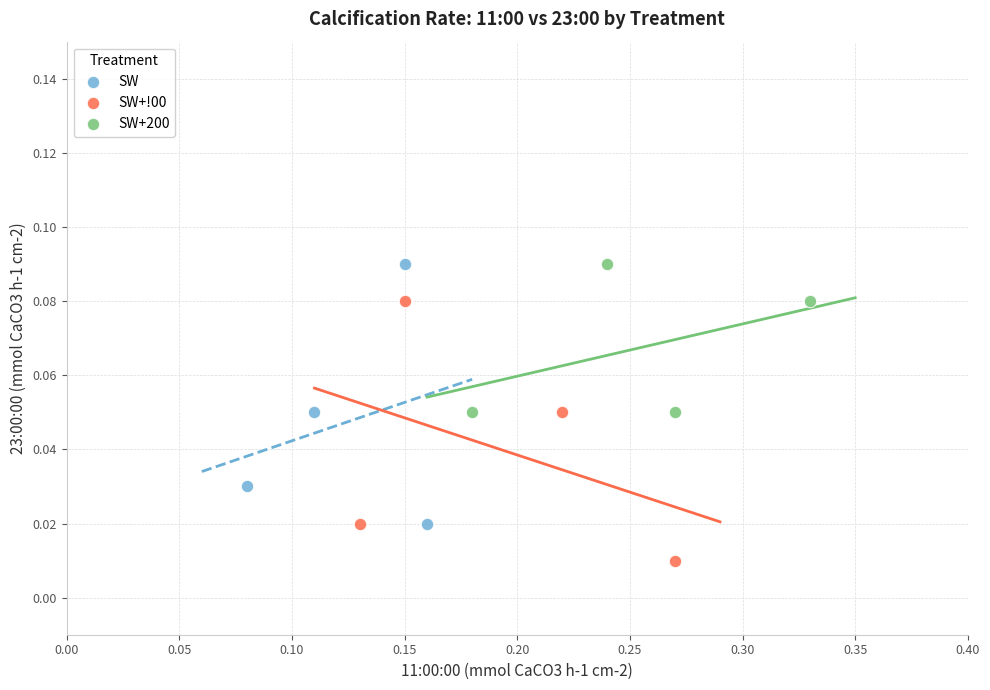

Which series contains the lowest Y value?

SW+!00